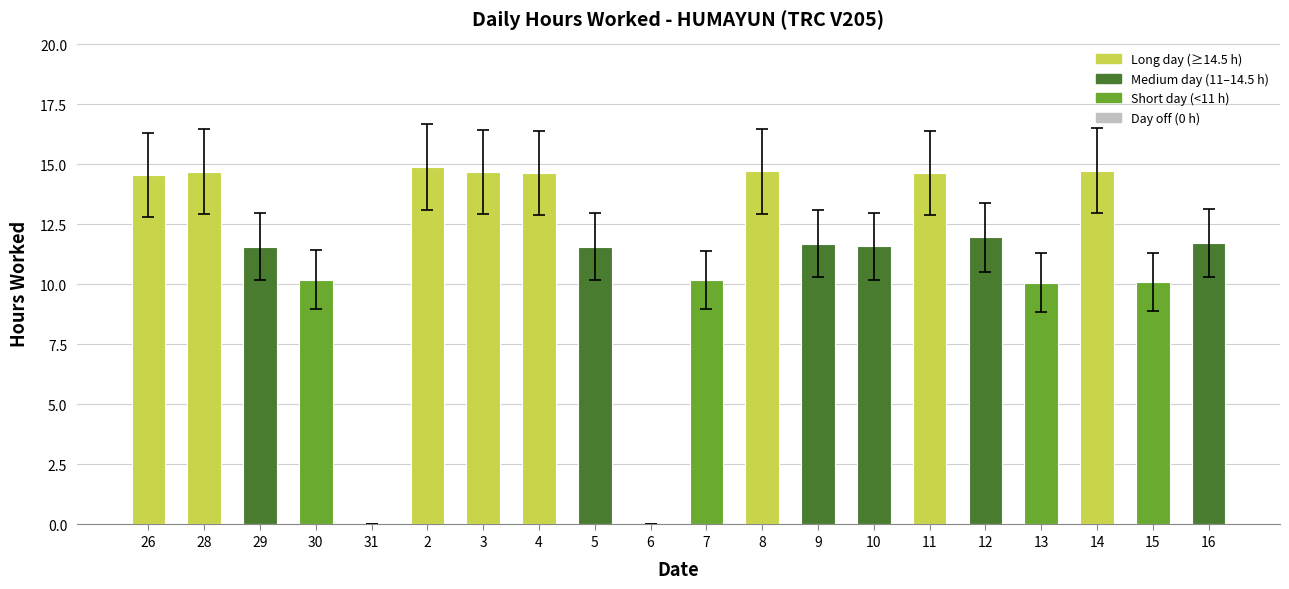

What is the average value?

11.4